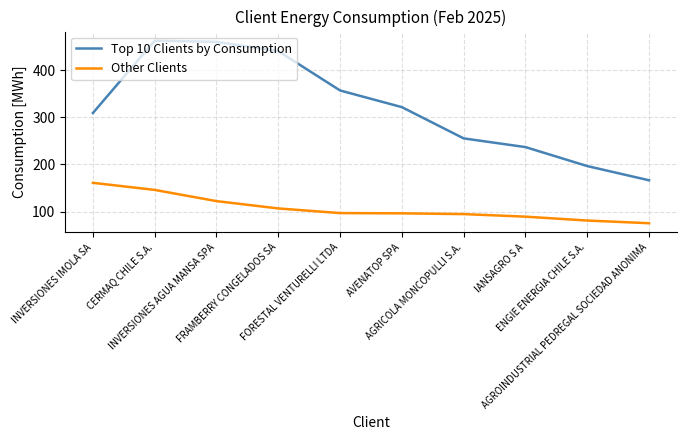

At FRAMBERRY CONGELADOS SA, list the series in order from smallest to largest.

Other Clients, Top 10 Clients by Consumption